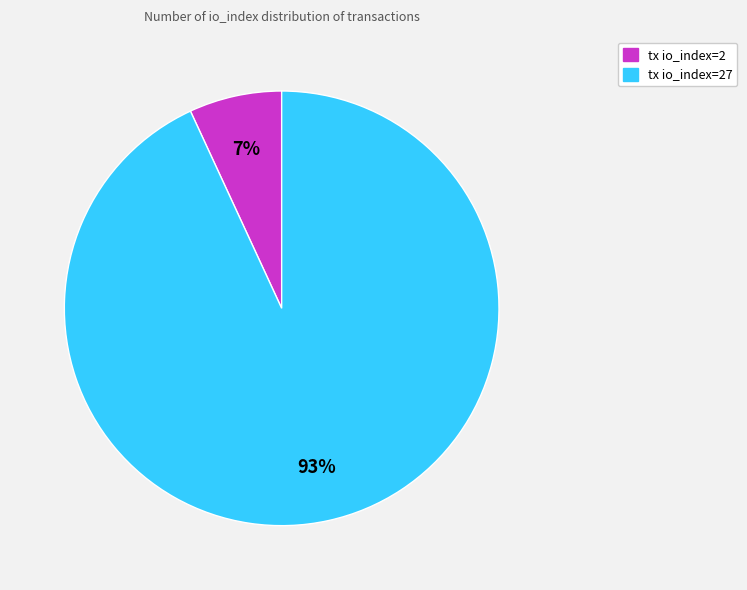

Which slice represents more than half of the pie?

tx io_index=27